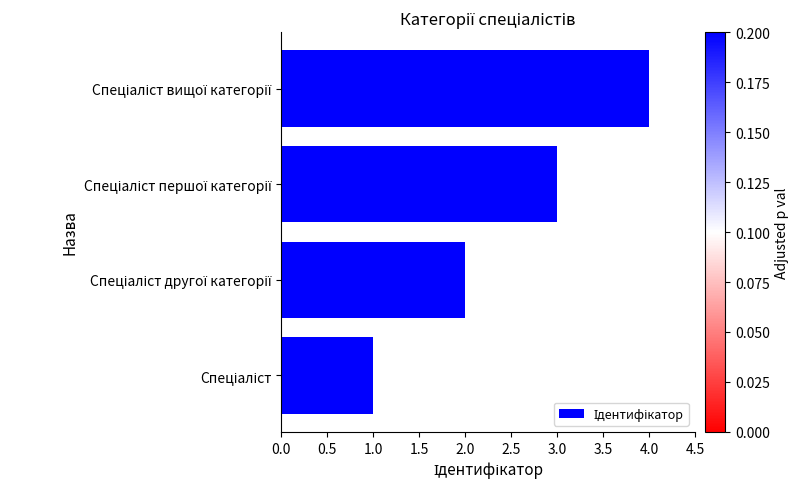

What is the difference between the maximum and minimum values?

3